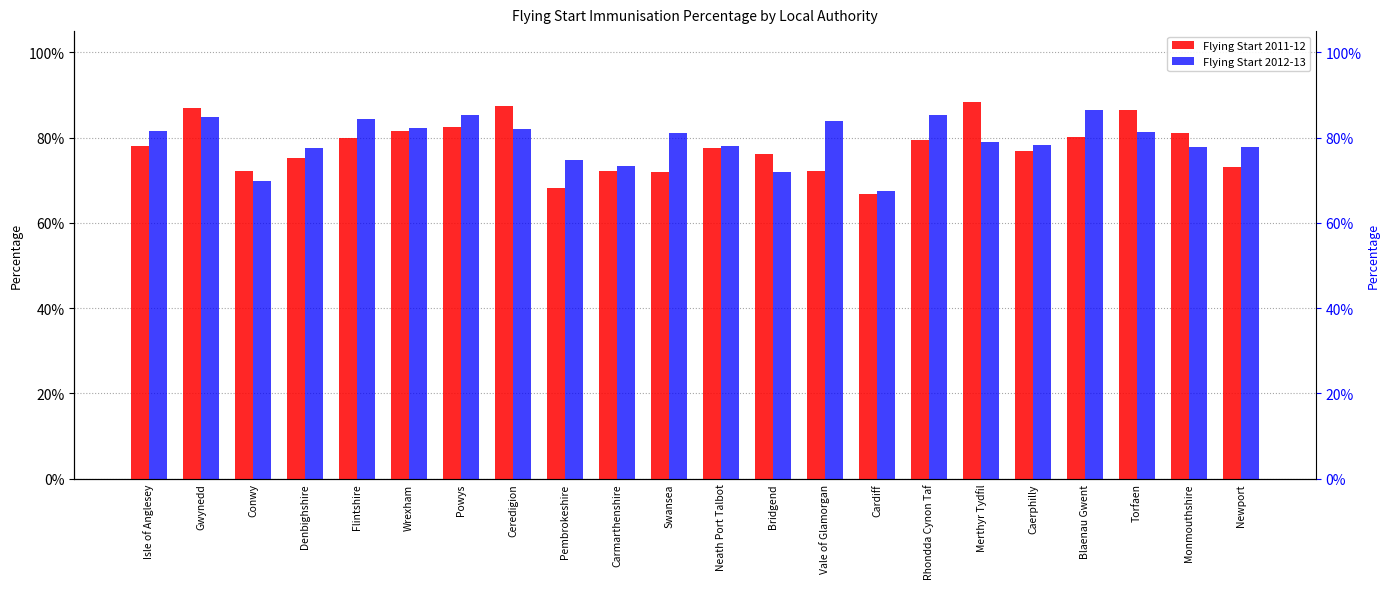

True or false: Flying Start 2011-12 has a value of 0.6 at Rhondda Cynon Taf.

False